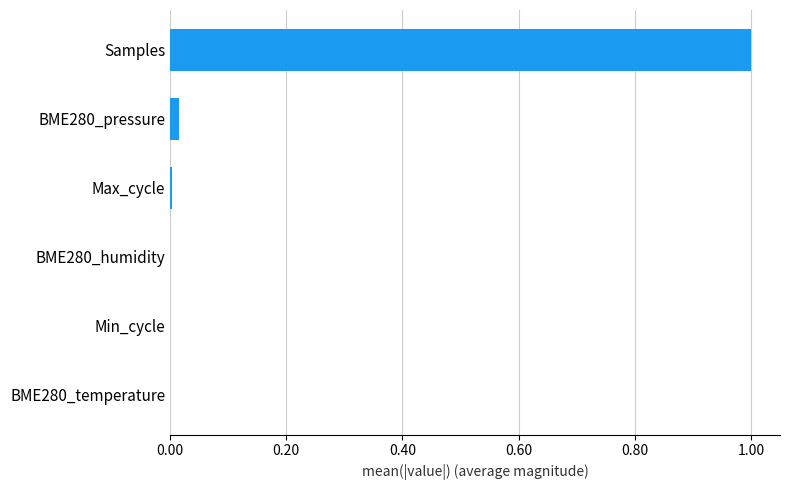

Is it true that the value at BME280_pressure is 0.0?

True